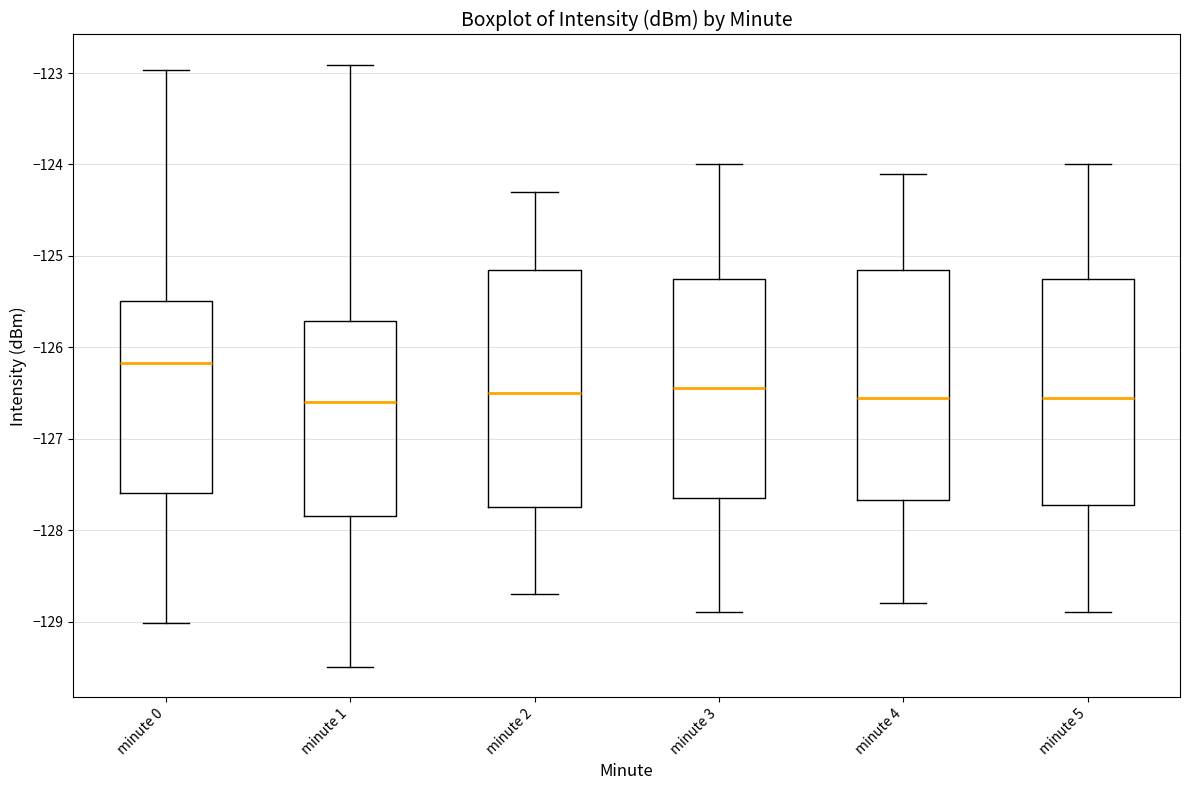

Which box has the highest median line?

minute 0